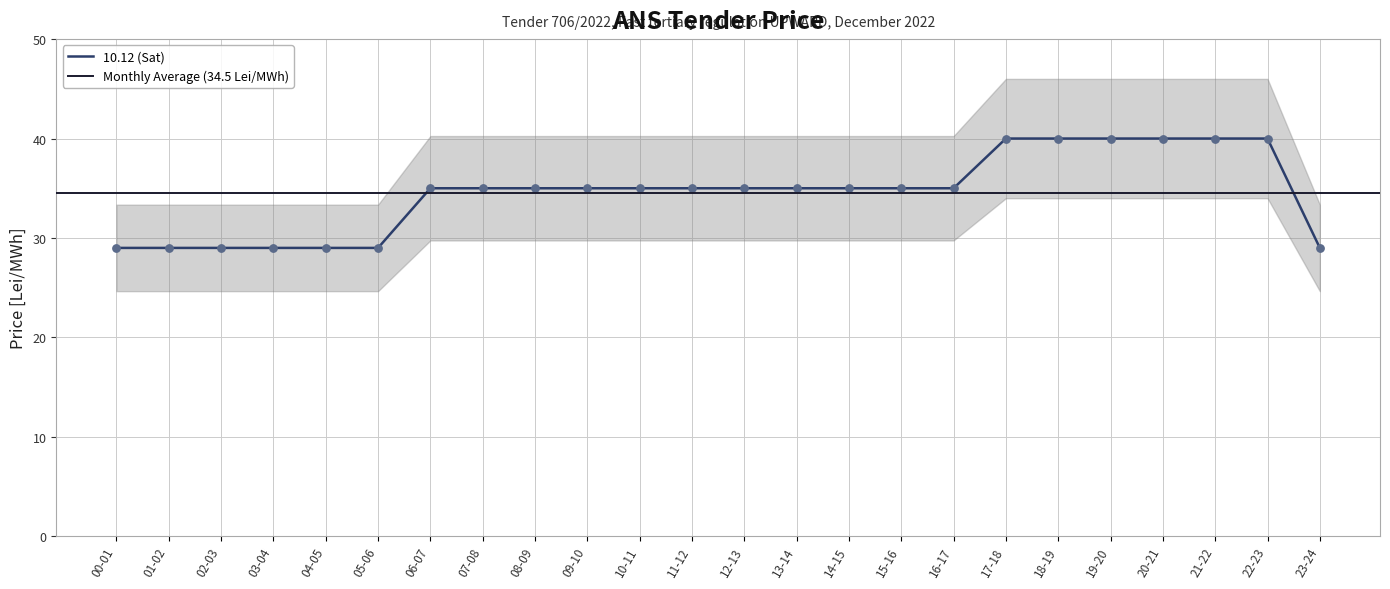

Approximately how many times larger is the value at 20-21 compared to 18-19?

1.0